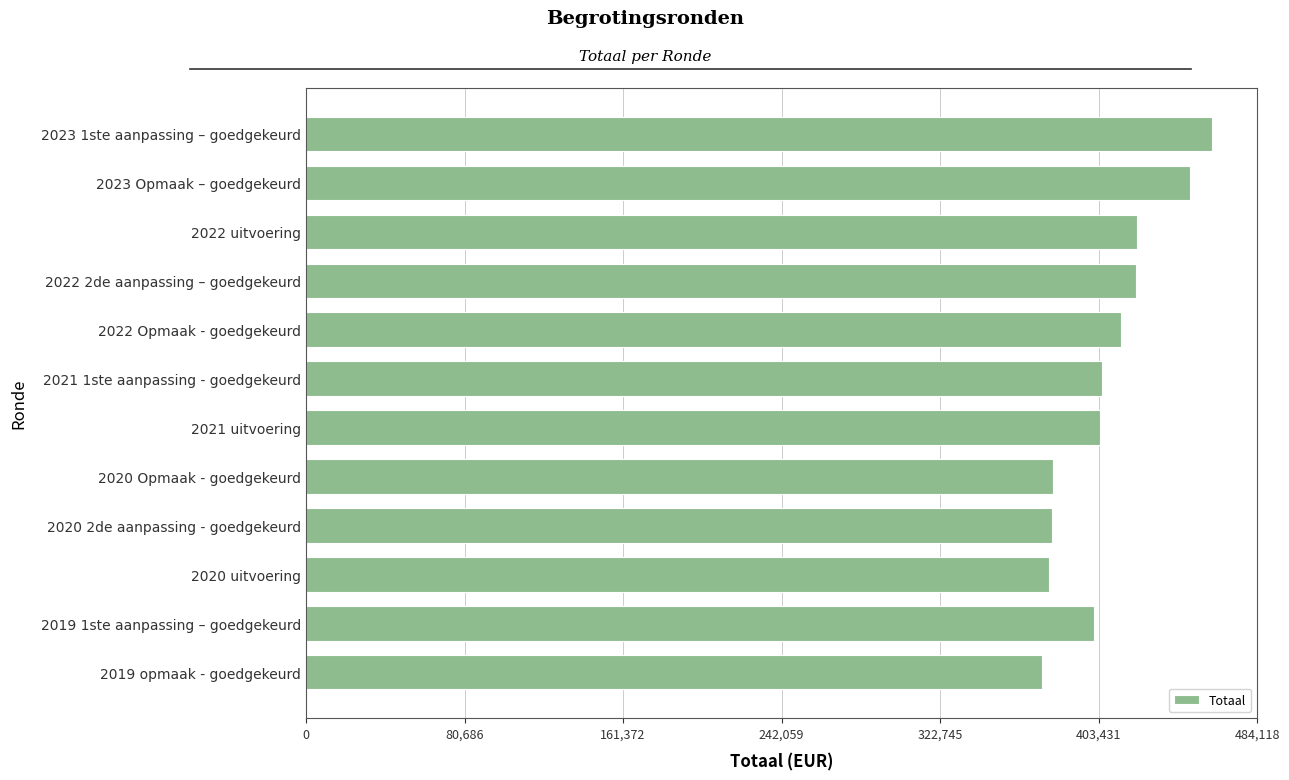

What is the label of the 12th bar from the bottom?

2023 1ste aanpassing – goedgekeurd